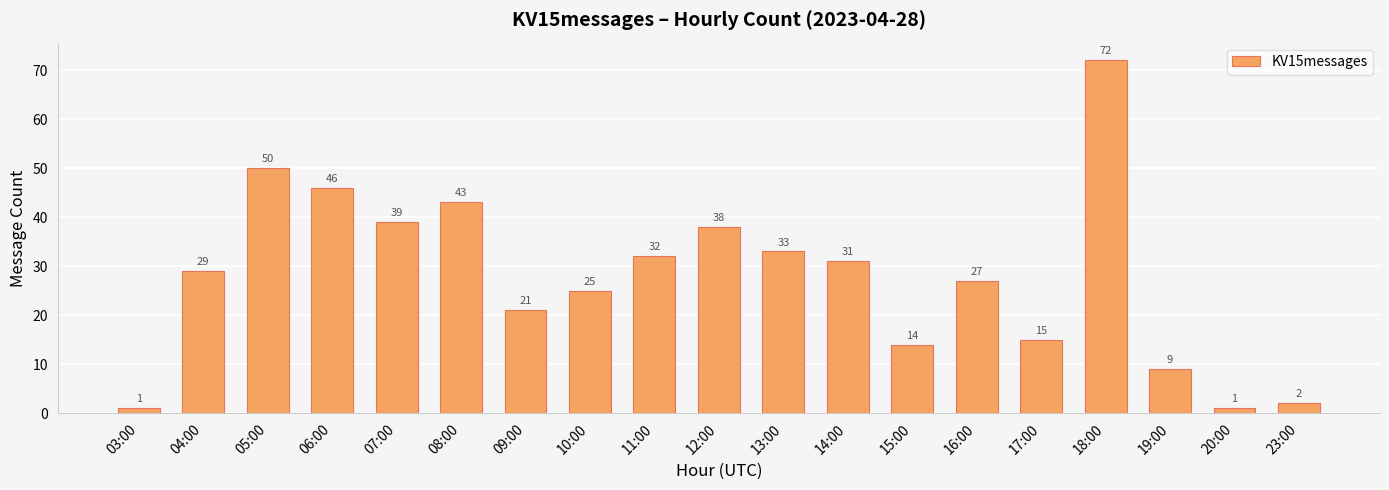

What is the change in value from 08:00 to 12:00?

-5